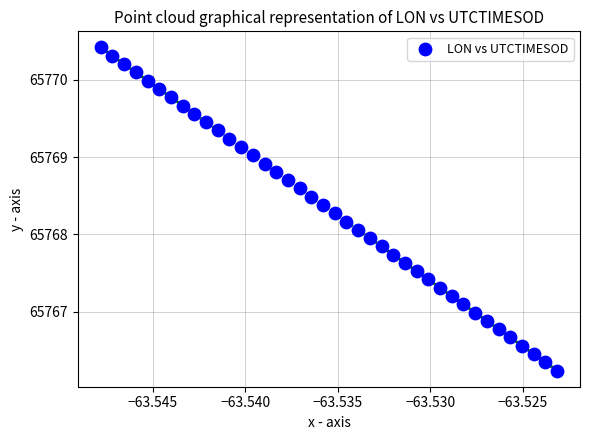

What is the range of Y values (max minus min)?

4.2